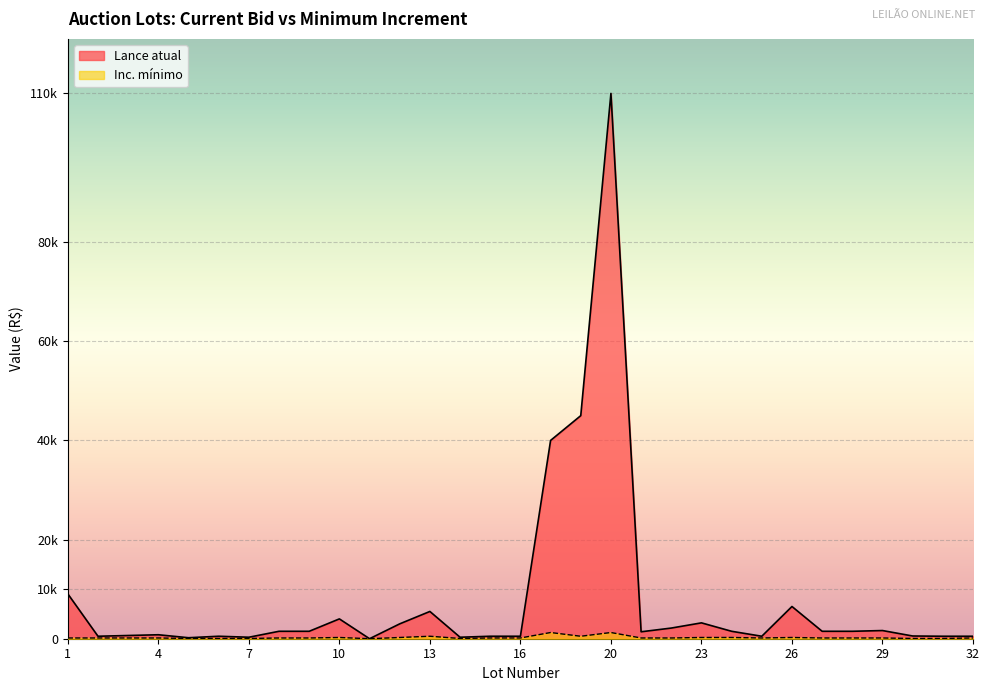

How many lines are shown in the chart?

2